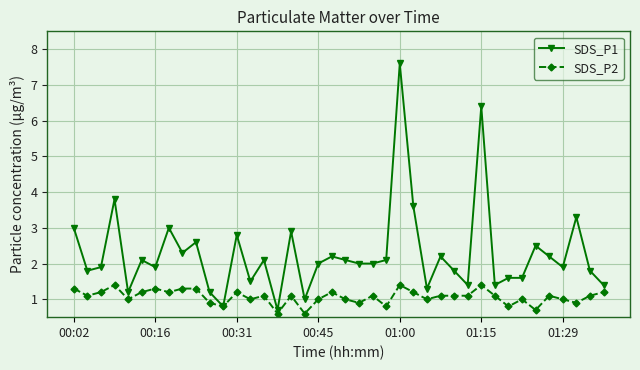

Which series has the largest total across all categories?

SDS_P1